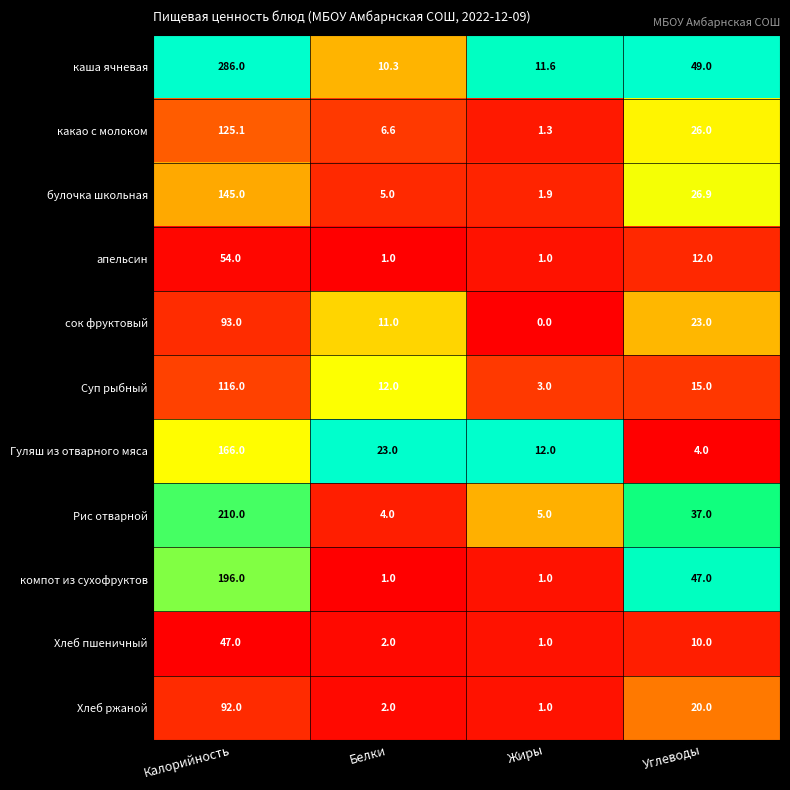

At which category is the sum across all series the highest?

Калорийность